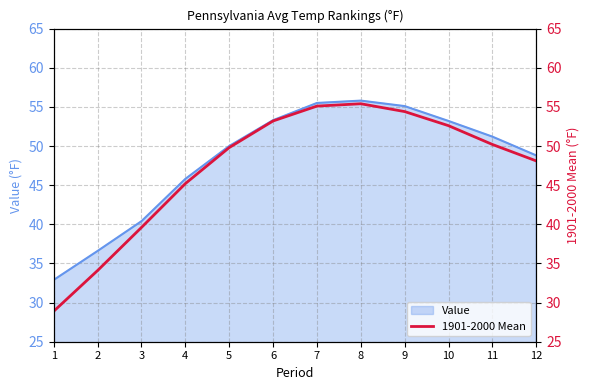

Which has a higher value, 8 or 7?

8